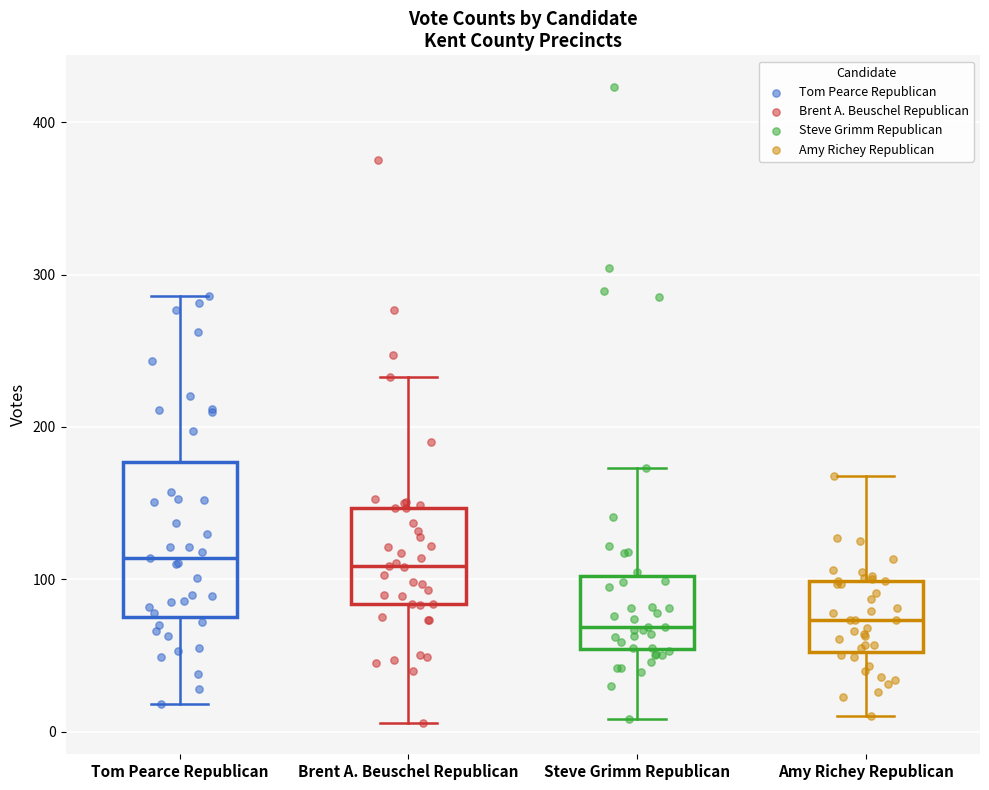

Comparing the boxes themselves (not the whiskers), which one is the tallest?

Tom Pearce Republican